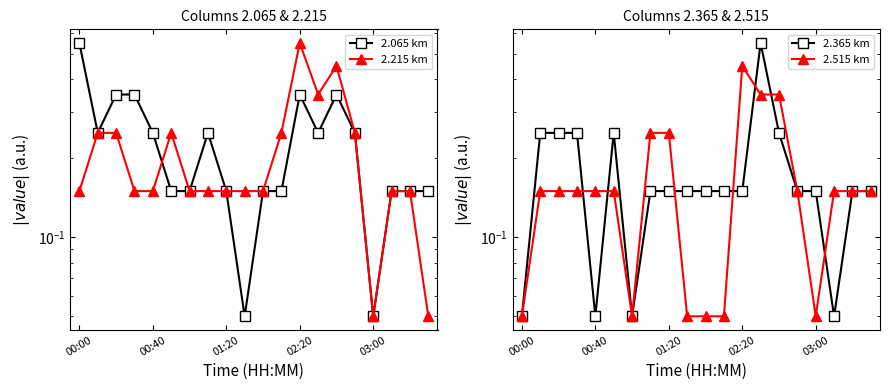

What is the difference between the highest and lowest values at 13?

0.3